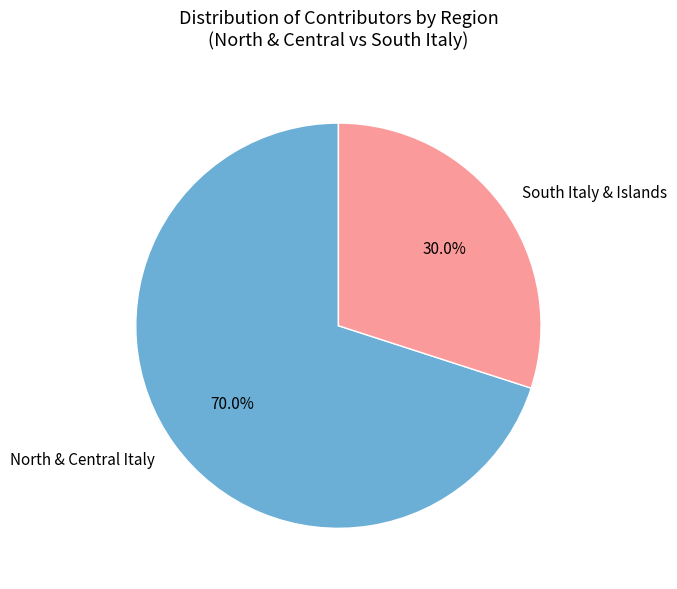

Rank the categories by value from highest to lowest.

North & Central Italy, South Italy & Islands